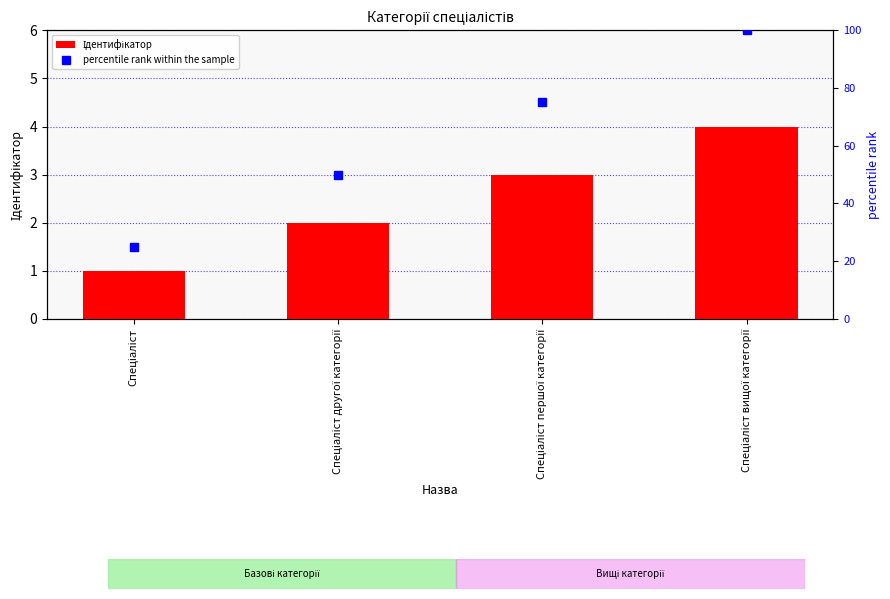

What is the label of the 2nd bar from the left?

Спеціаліст другої категорії